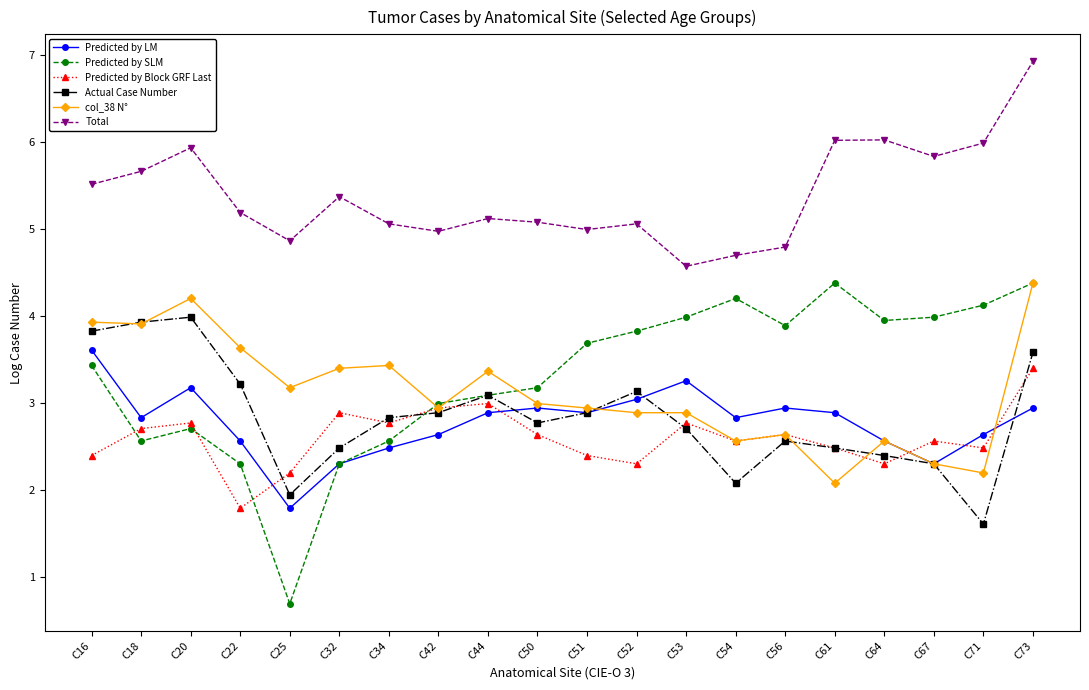

What is the sum of the Predicted by LM values at C71 and C18?

5.5